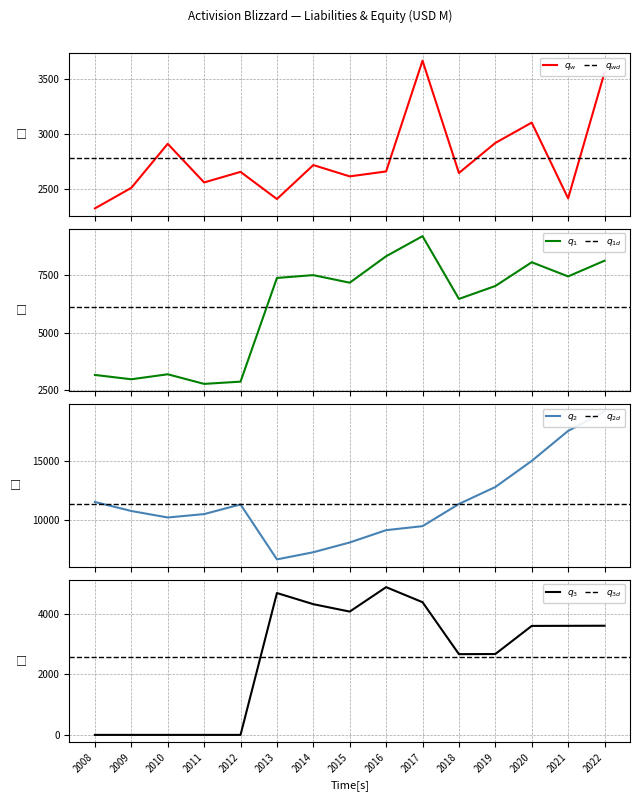

How many interior local peaks does the Total liabilities series have?

4